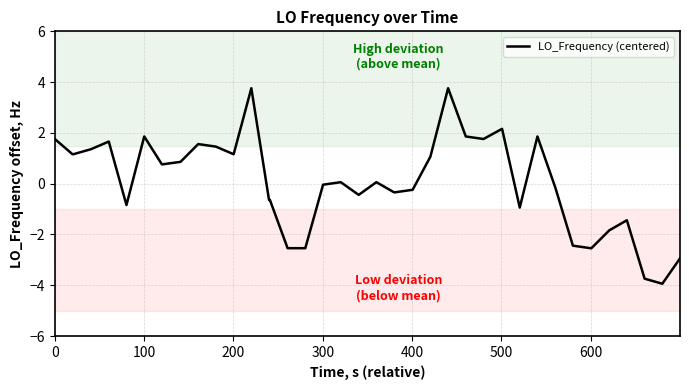

What is the minimum value shown in the chart?

-3.9